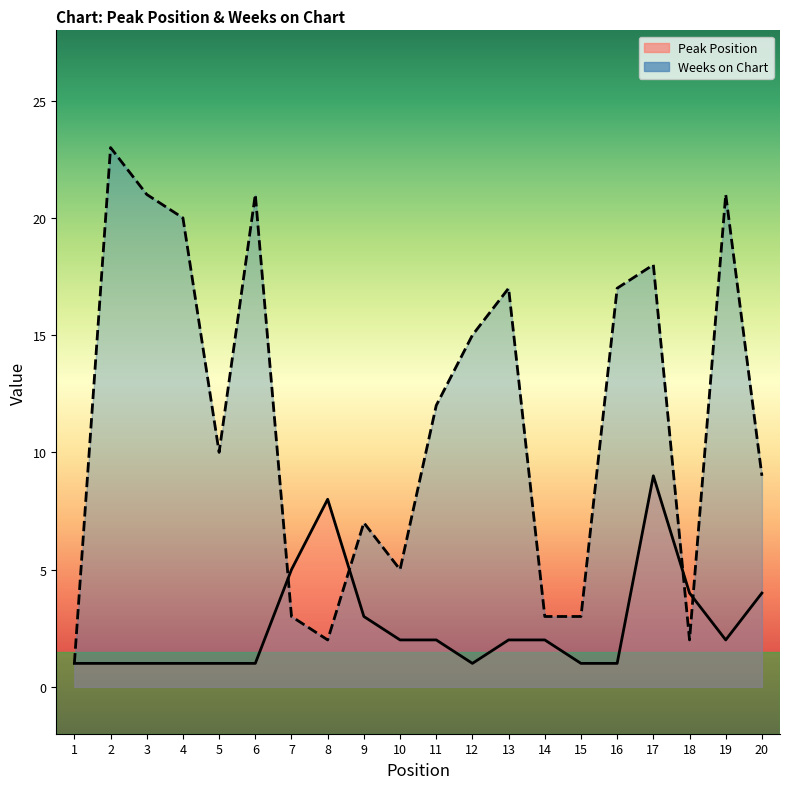

What is the value of the Peak Position point at the 6th from the left?

1